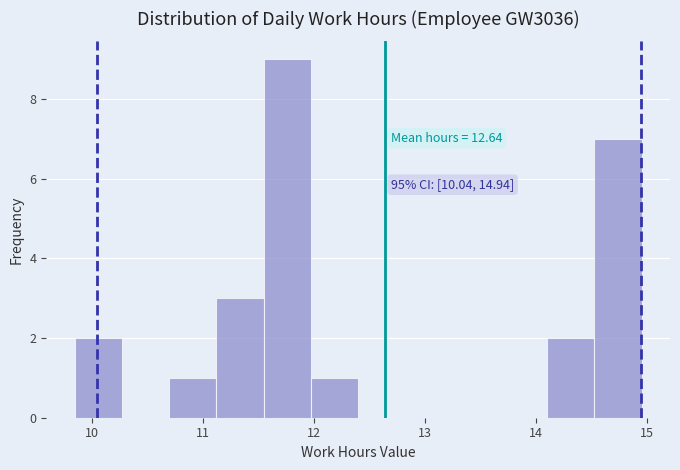

Over which range of the x-axis is the bar tallest?

11.5 to 12.0